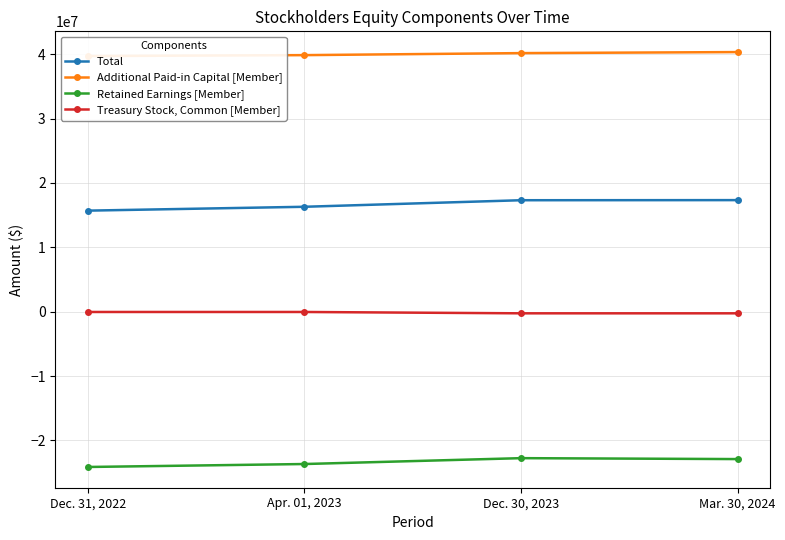

Which series has the largest total across all categories?

Additional Paid-in Capital [Member]